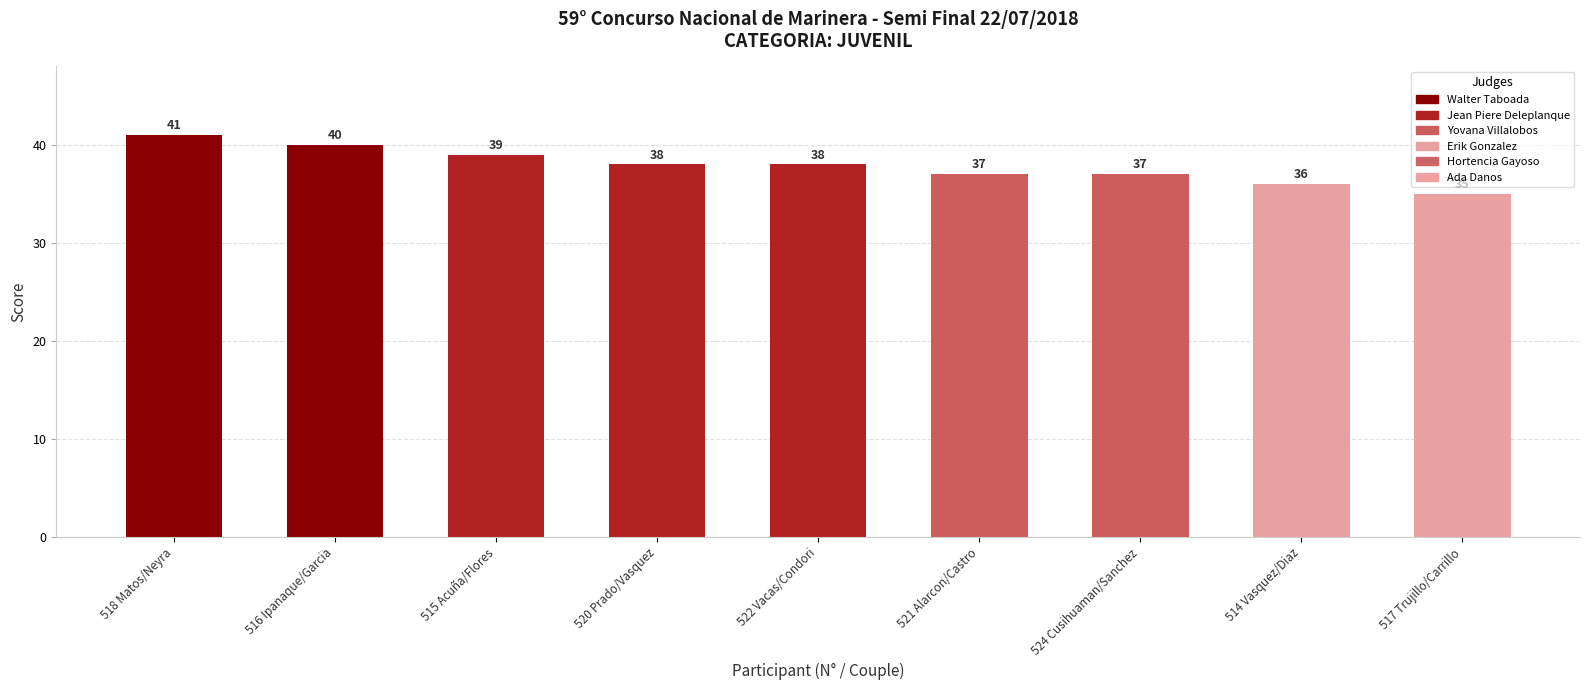

The chart shows a value of 8 at 521 Alarcon/Castro. True or false?

False